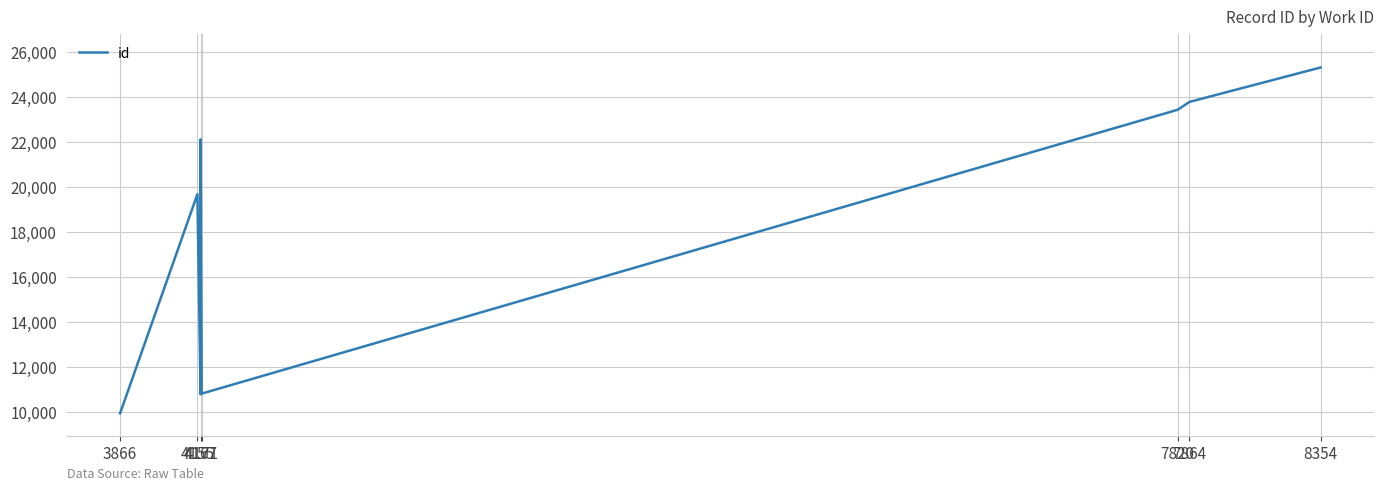

The chart shows a value of 9944 at 3866. True or false?

True